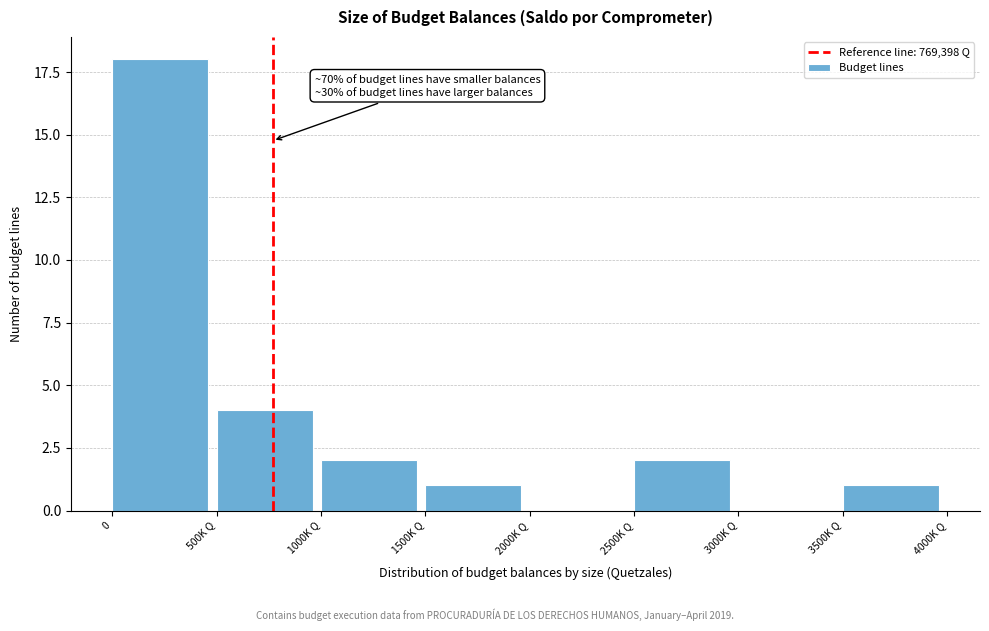

Reading left to right, what are all the values shown in this chart?

0=18	500K Q=4	1000K Q=2	1500K Q=1	2000K Q=0	2500K Q=2	3000K Q=0	3500K Q=1